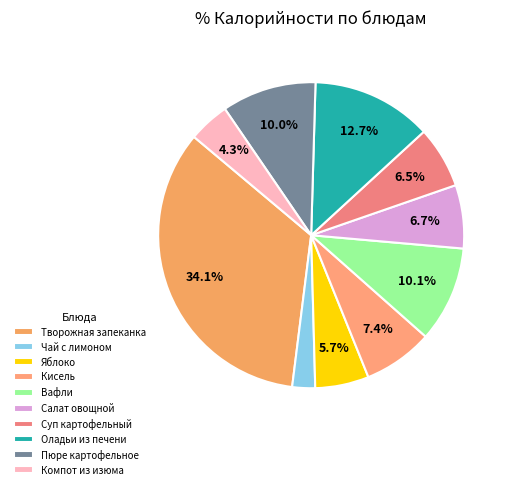

The Оладьи из печени slice represents 13% of the pie. True or false?

True